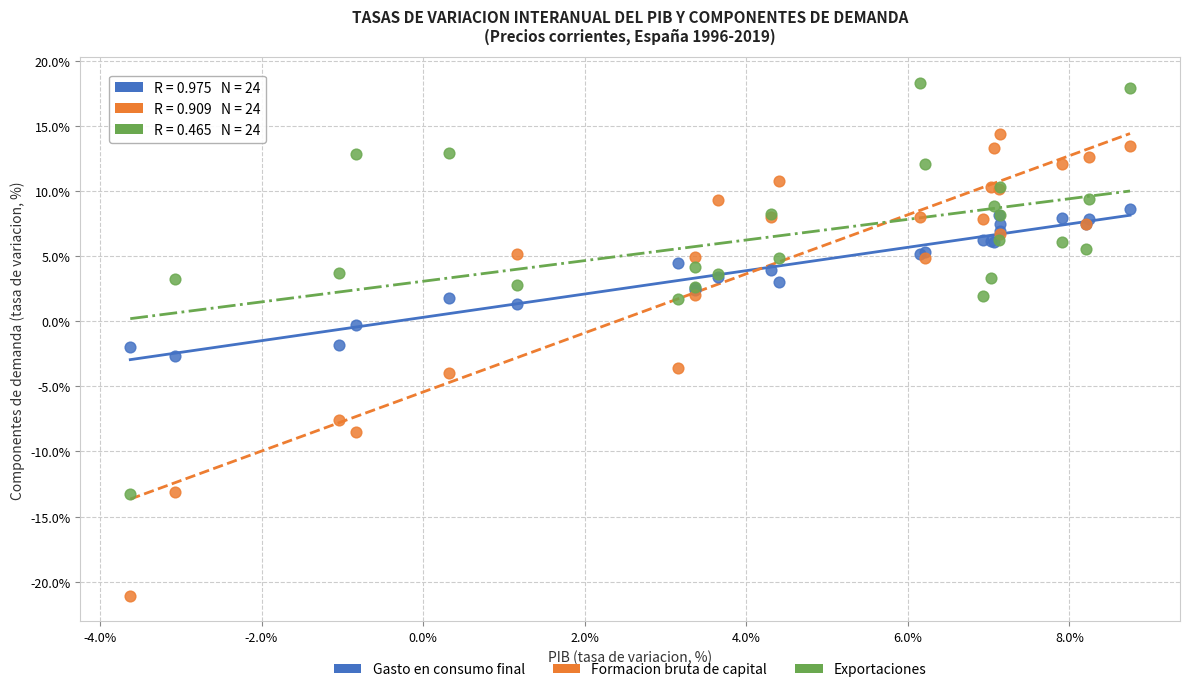

Which series reaches the maximum Y coordinate?

Exportaciones